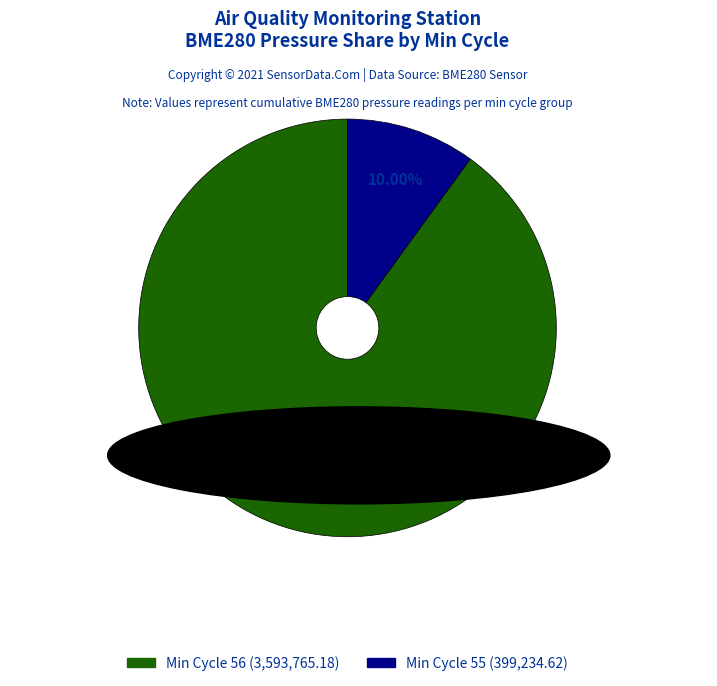

Does any single category account for the majority?

Yes